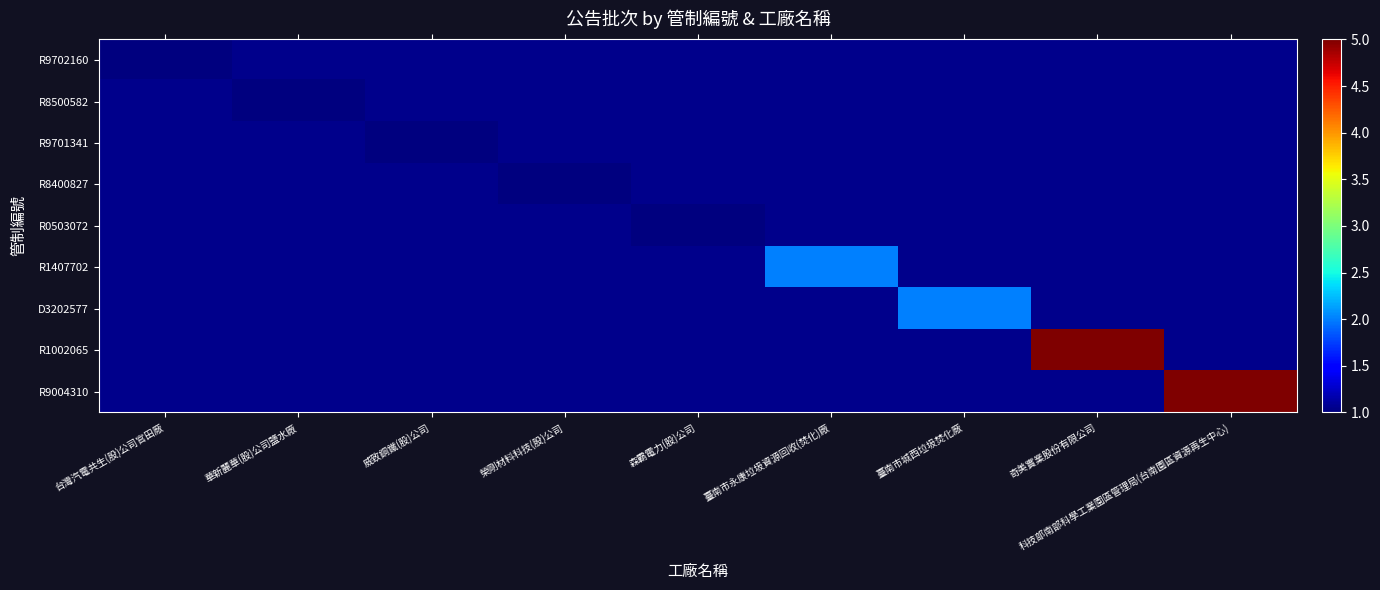

List the series in order of their peak value, lowest first.

R9702160, R8500582, R9701341, R8400827, R0503072, R1407702, D3202577, R1002065, R9004310